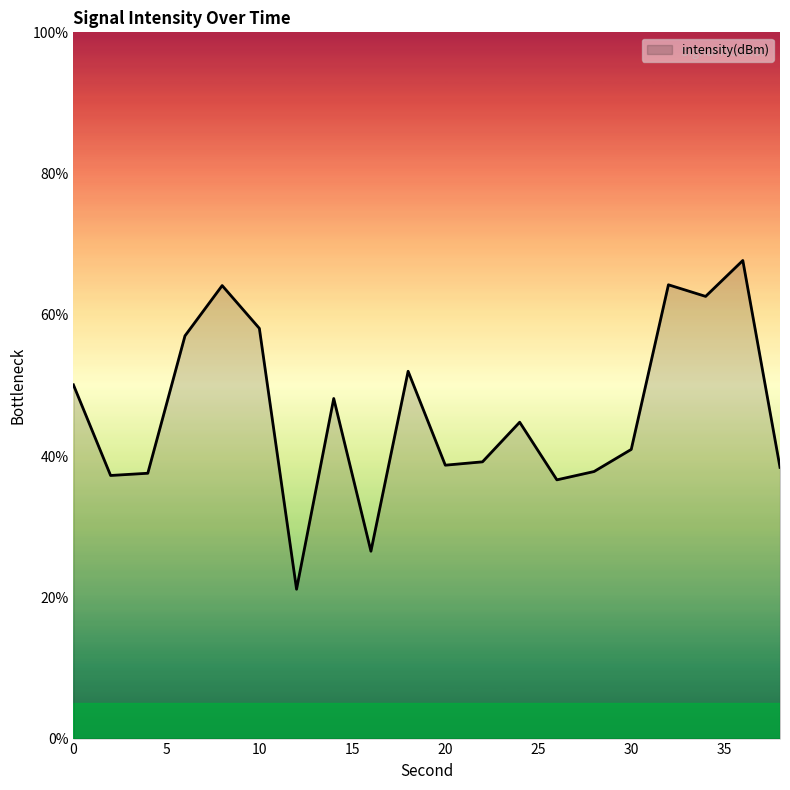

What is the maximum value shown in the chart?

67.7